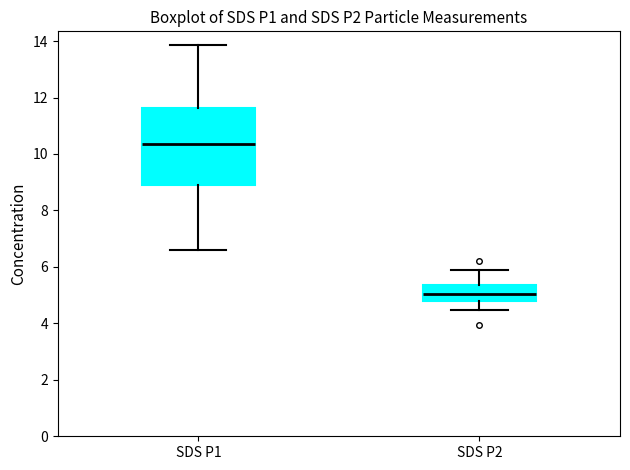

Reading left to right, transcribe this box plot: for each box, give where its median line is, the range the box spans, and where its two whiskers end, as read against the y-axis. The values are not printed on the chart, so give them approximately, as read against the axis.

SDS P1: median 10.4, box 9.0 to 11.6, whiskers 6.6 to 13.8
SDS P2: median 5.0, box 4.8 to 5.4, whiskers 4.4 to 5.8